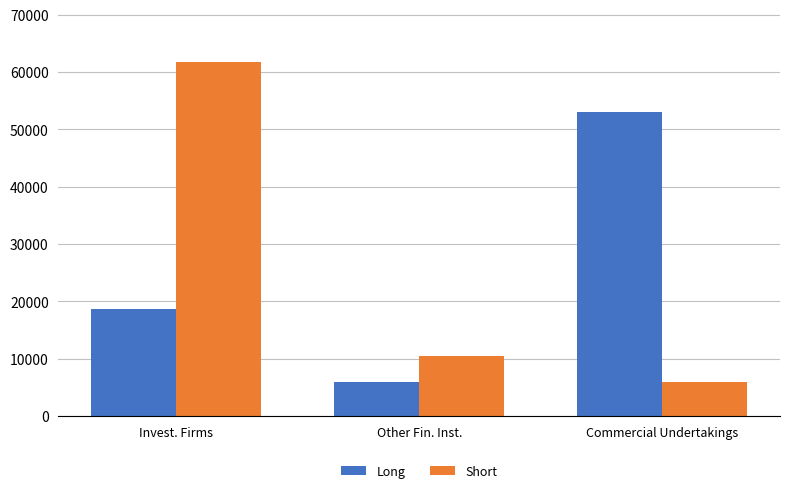

Count the Long values in the range 6023 to 53094.

3